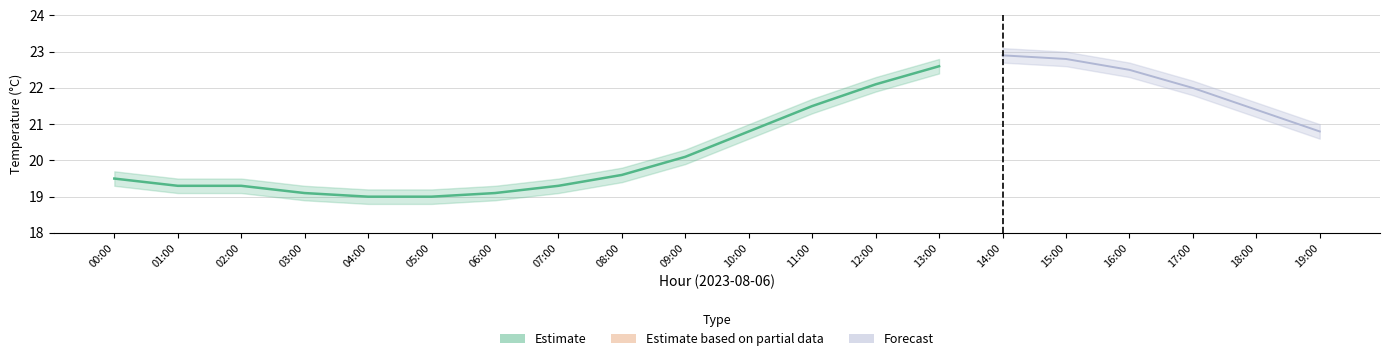

Count the number of categories in the chart.

20